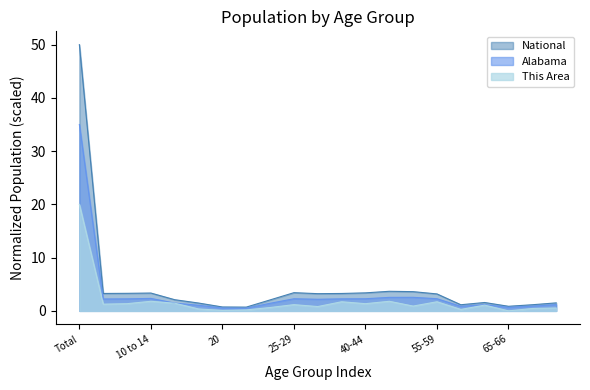

True or false: This Area and National intersect in this chart.

False